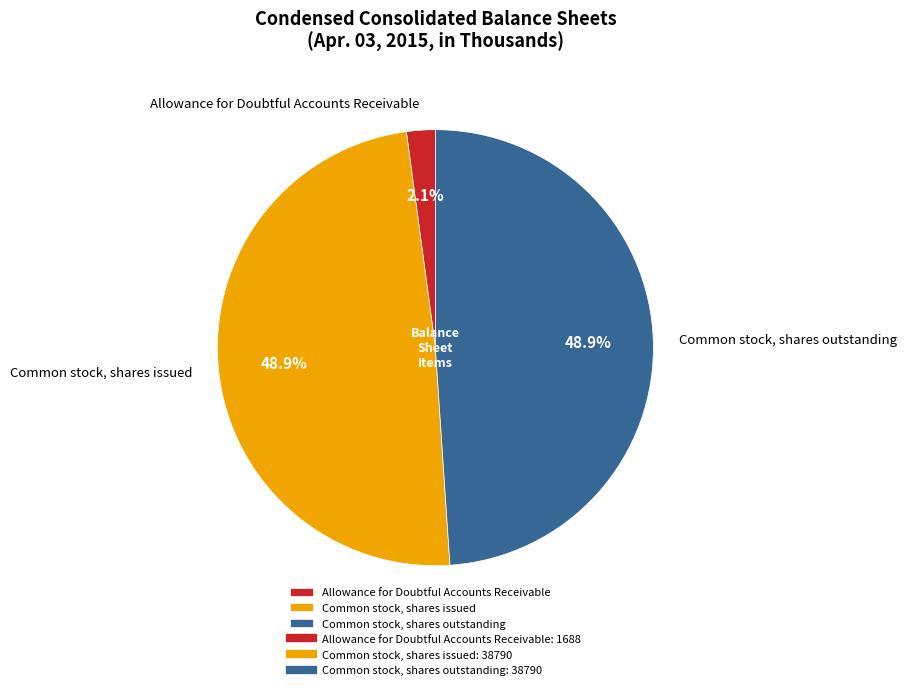

Do Common stock, shares outstanding and Common stock, shares issued together represent more than half of the pie?

Yes